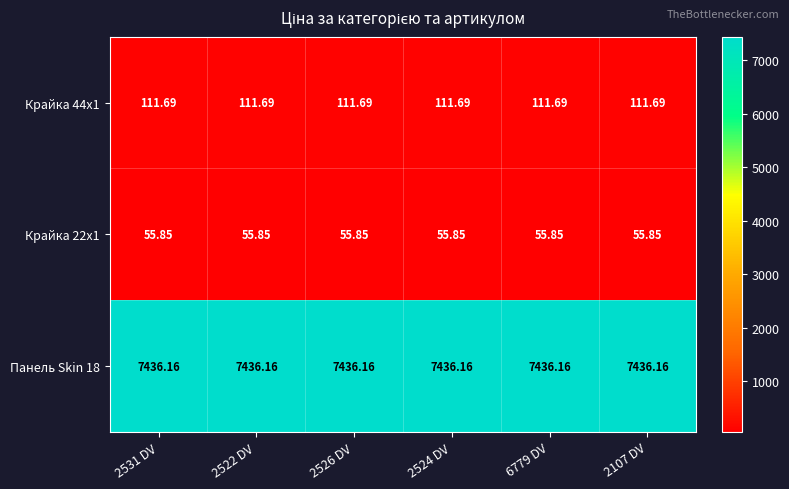

What is the total value across all series at 2531 DV?

7603.7